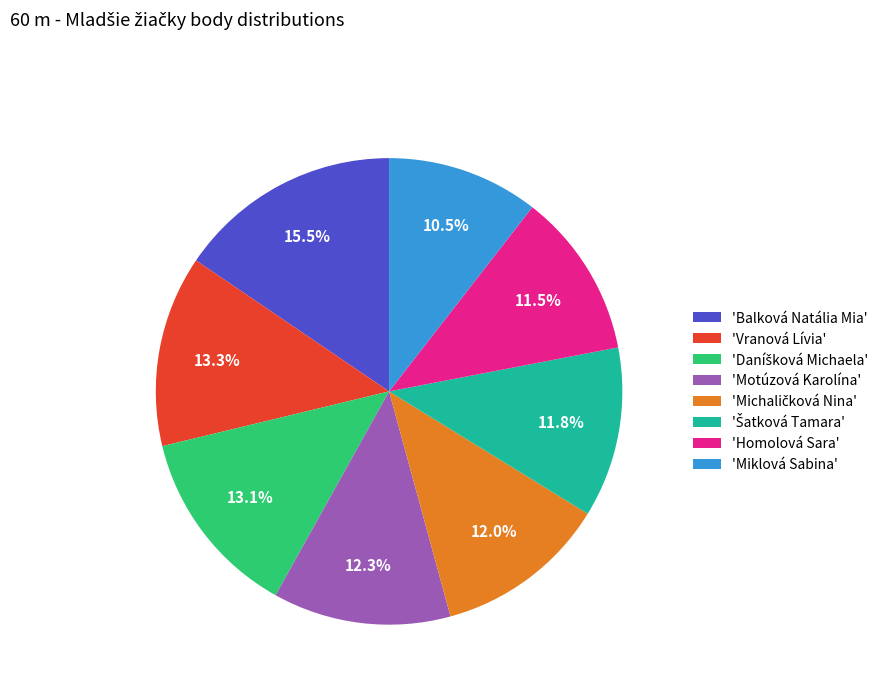

What is the ratio of the value at 'Motúzová Karolína' to the value at 'Balková Natália Mia'?

0.8